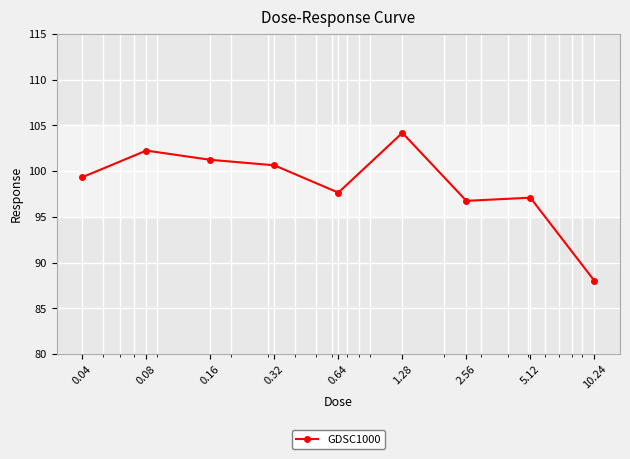

What is the difference between the maximum and minimum values?

16.2